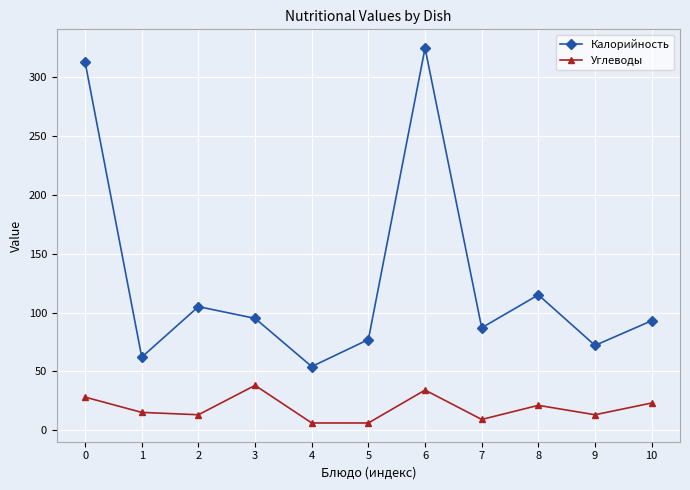

Which series has the widest spread of values?

Калорийность